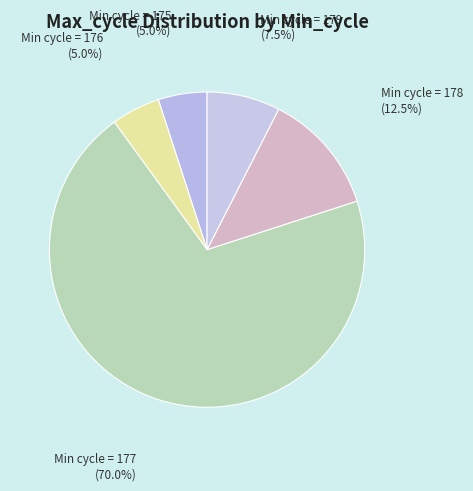

How many segments does this pie chart have?

5